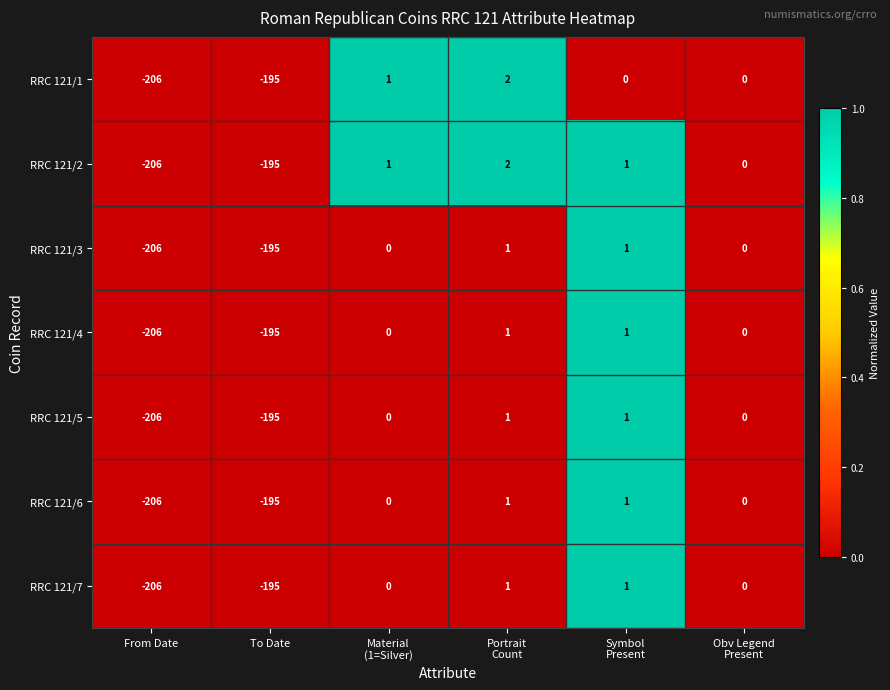

At which label is RRC 121/2 closest to -102?

To Date